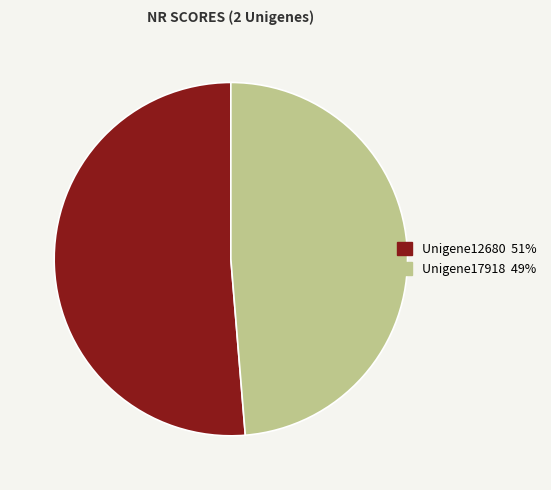

Is there any slice that represents more than half of the pie?

Yes